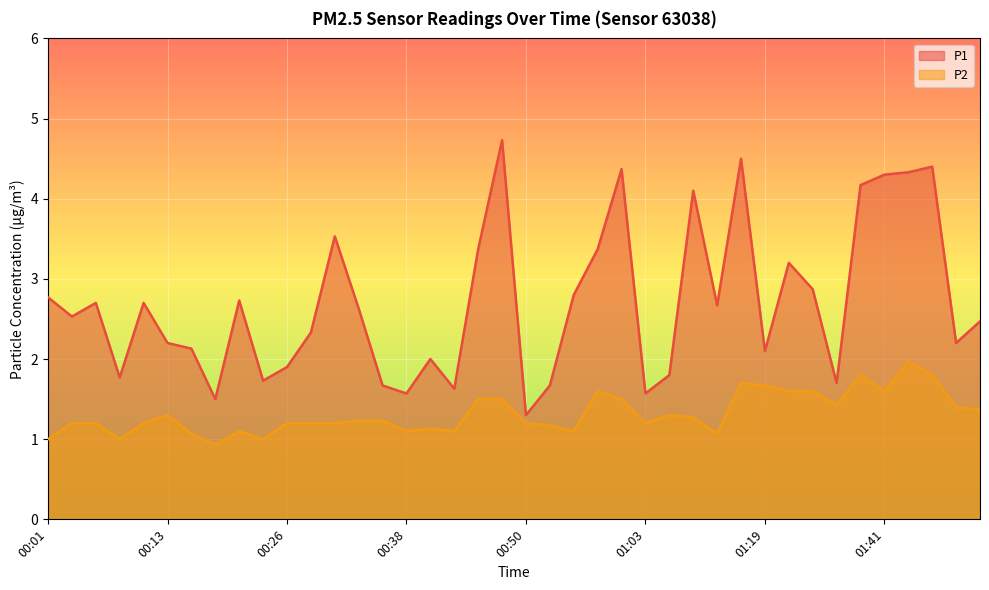

At which category is the sum across all series the highest?

01:44